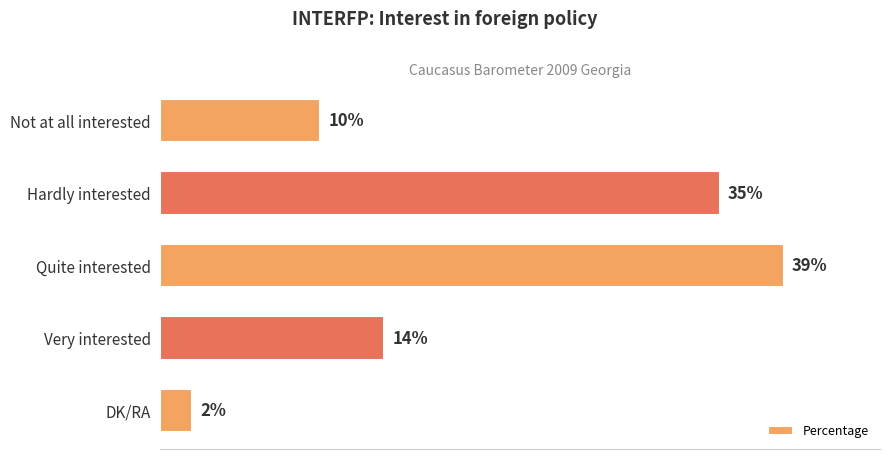

Which label corresponds to the smallest value in the chart?

DK/RA